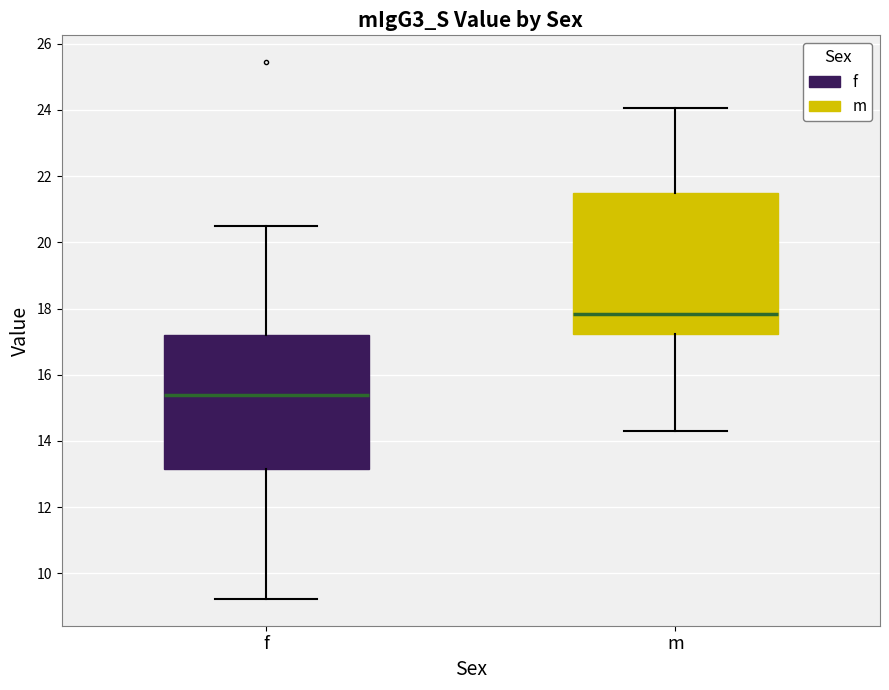

Which box's median line is the lowest?

f